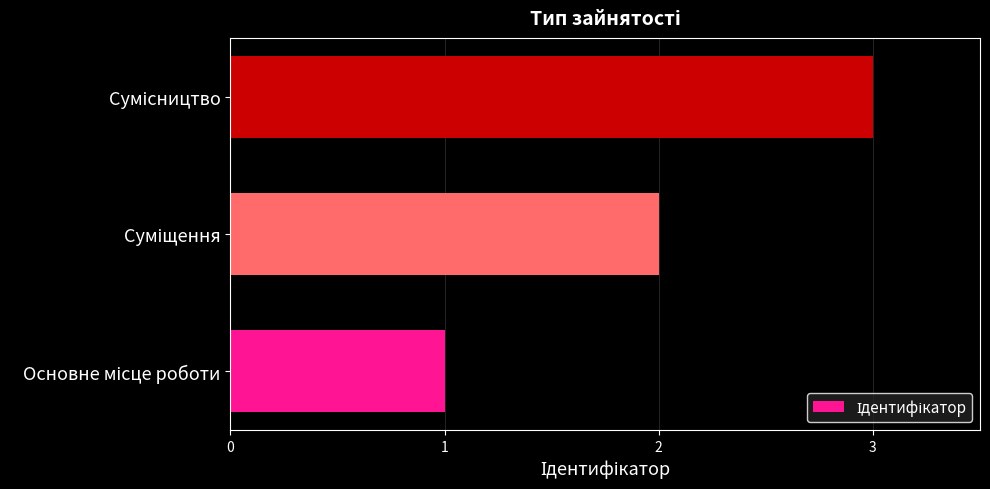

What is the greatest value displayed?

3